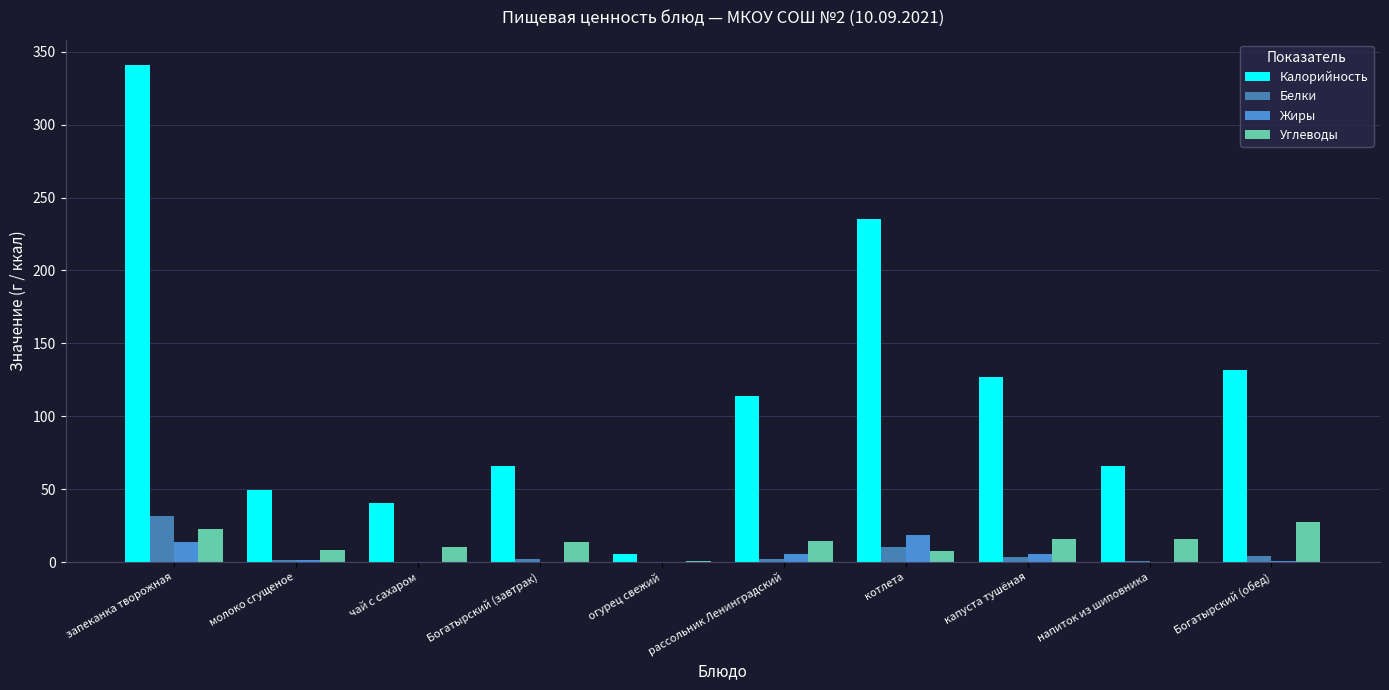

Are the bars horizontal?

No